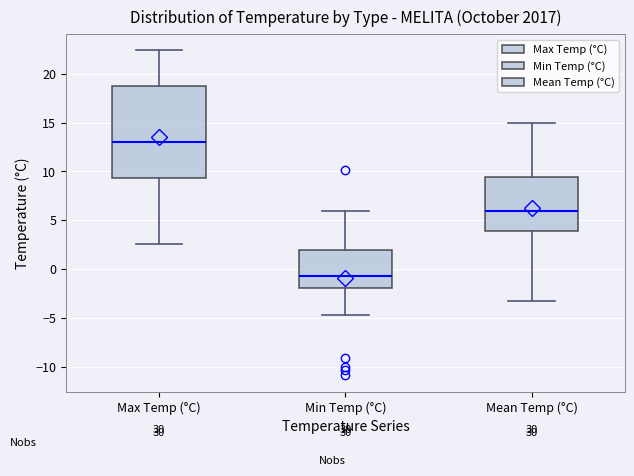

Reading left to right, transcribe this box plot: for each box, give where its median line is, the range the box spans, and where its two whiskers end, as read against the y-axis. The values are not printed on the chart, so give them approximately, as read against the axis.

Max Temp (°C): median 13.0, box 9.5 to 18.5, whiskers 2.5 to 22.5
Min Temp (°C): median -0.5, box -2.0 to 2.0, whiskers -4.5 to 6.0
Mean Temp (°C): median 6.0, box 4.0 to 9.5, whiskers -3.5 to 15.0